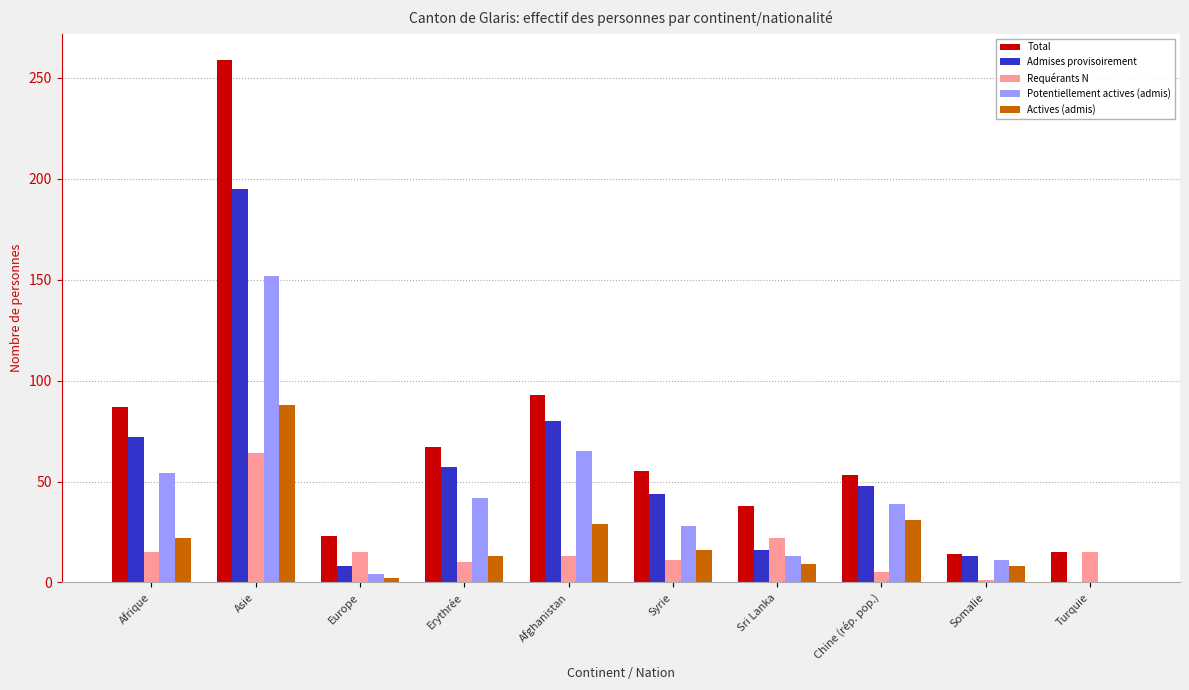

The value of Total at Sri Lanka is 38. True or false?

True